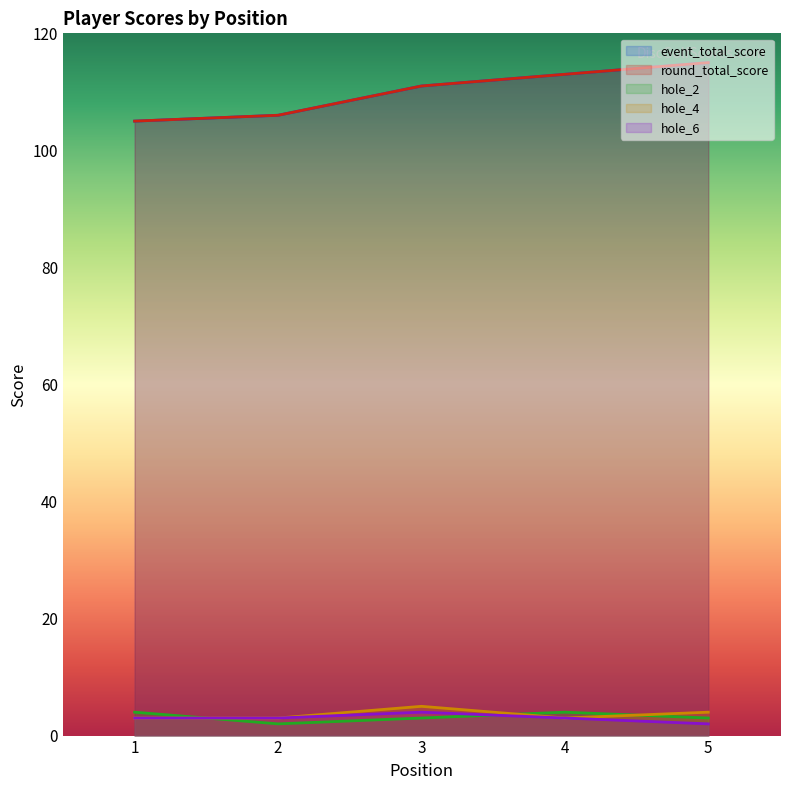

True or false: hole_6 and event_total_score intersect in this chart.

False